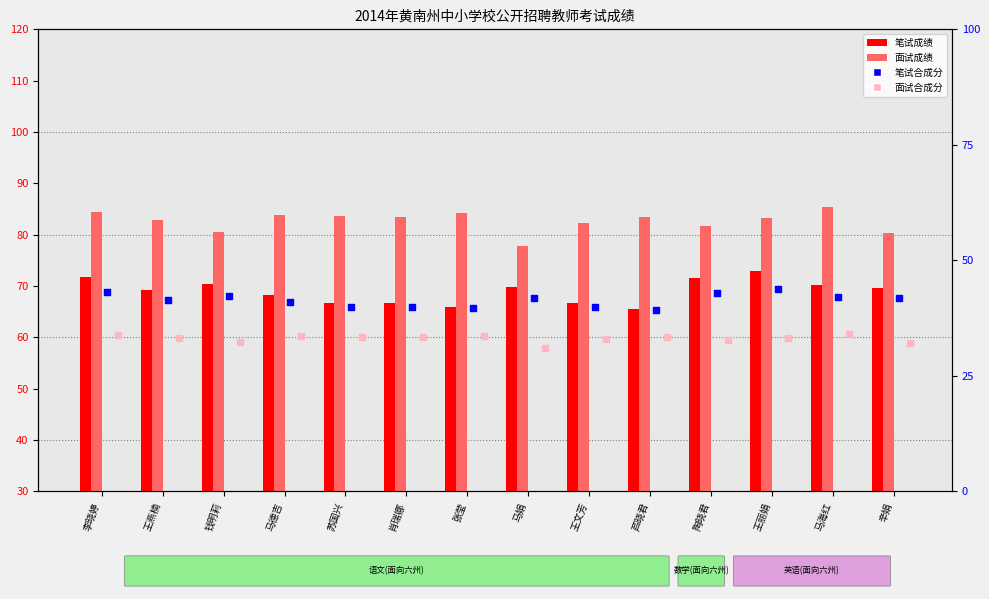

What are all the series names shown in the legend?

笔试成绩, 面试成绩, 笔试合成分, 面试合成分